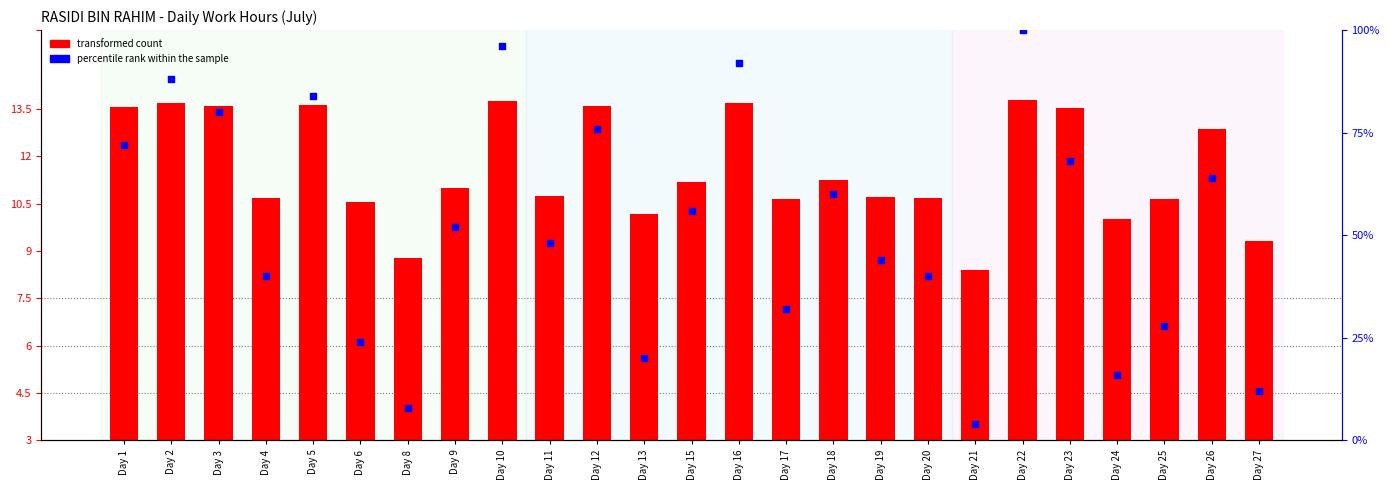

Which series has the largest Y range (max minus min)?

percentile rank within the sample